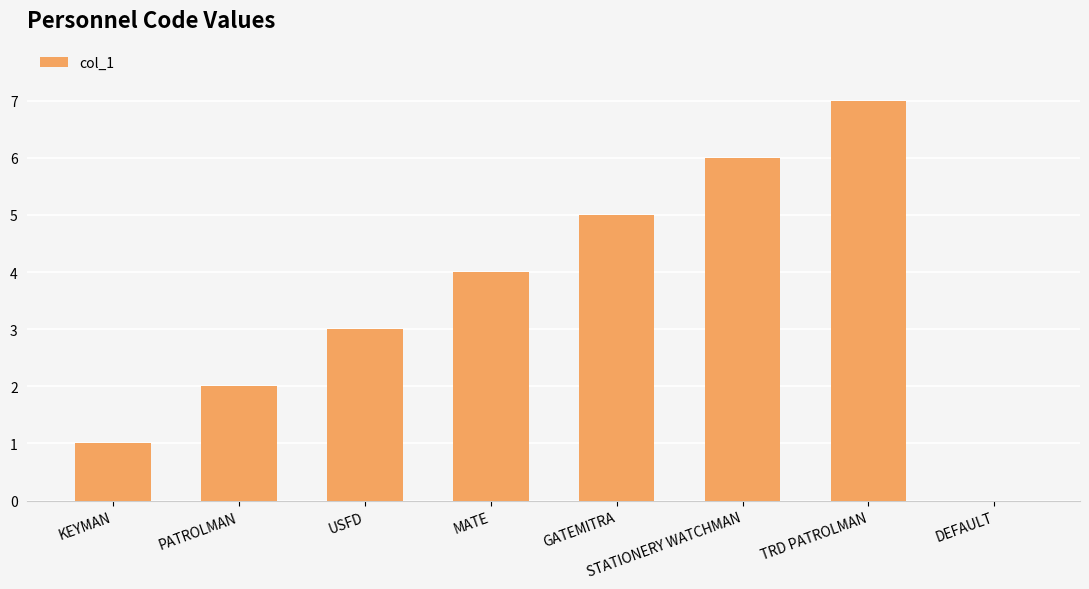

What is the sum of the values at MATE and USFD?

7